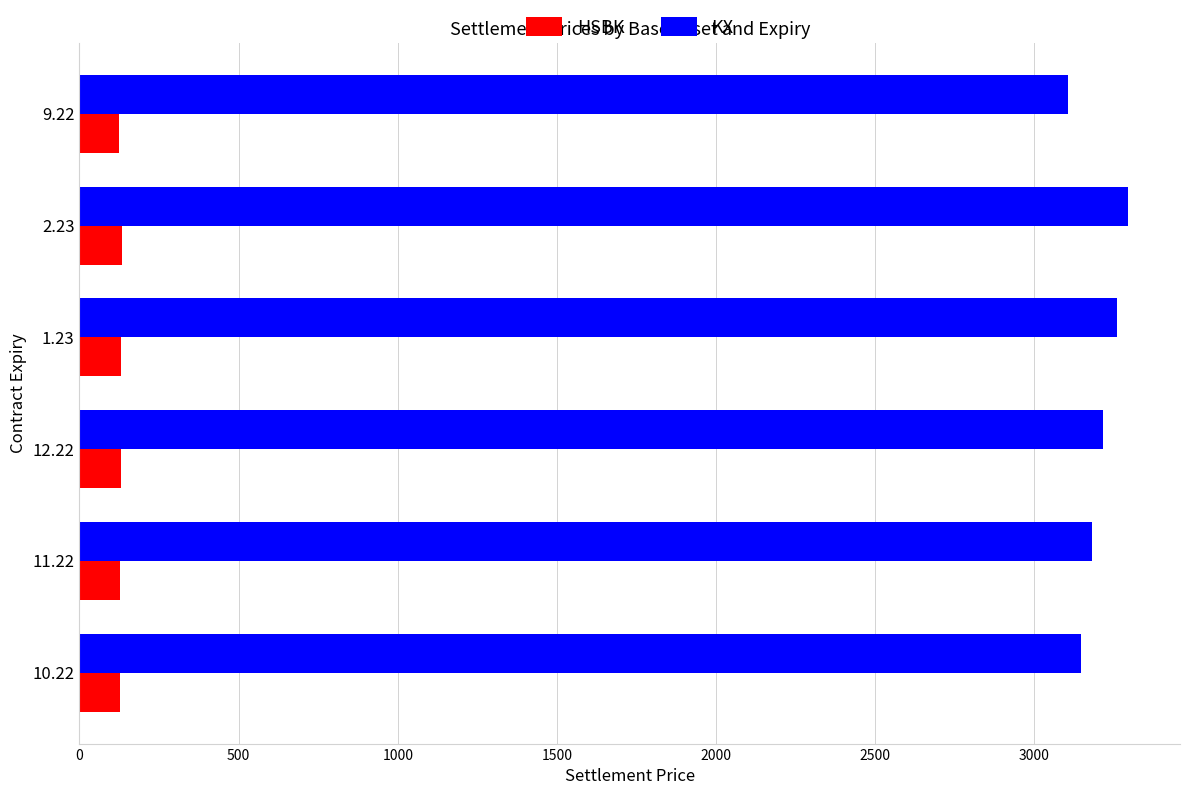

Which series has the largest total across all categories?

KX